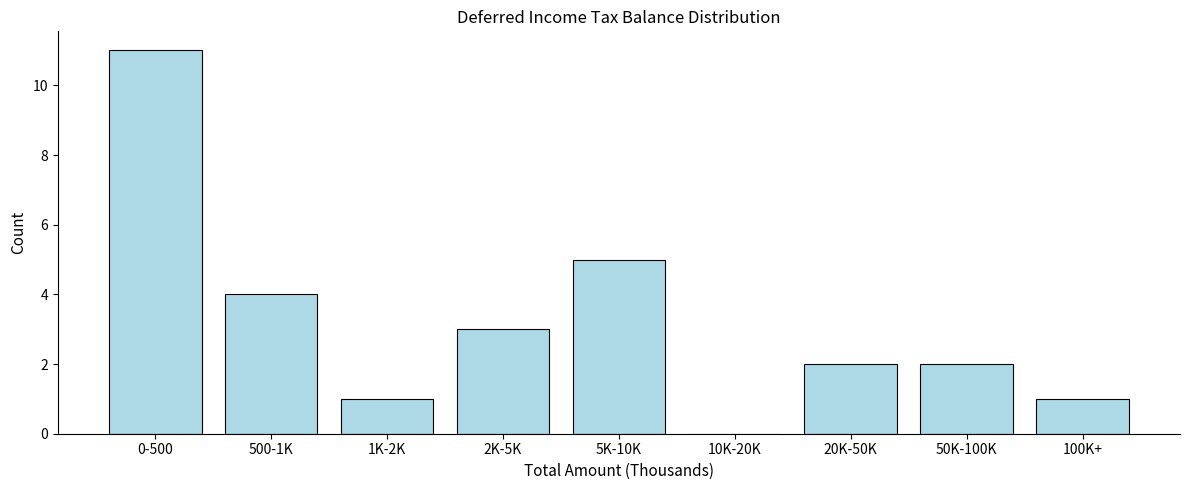

Reading right to left, extract all data points from this chart.

100K+=1	50K-100K=2	20K-50K=2	10K-20K=0	5K-10K=5	2K-5K=3	1K-2K=1	500-1K=4	0-500=11